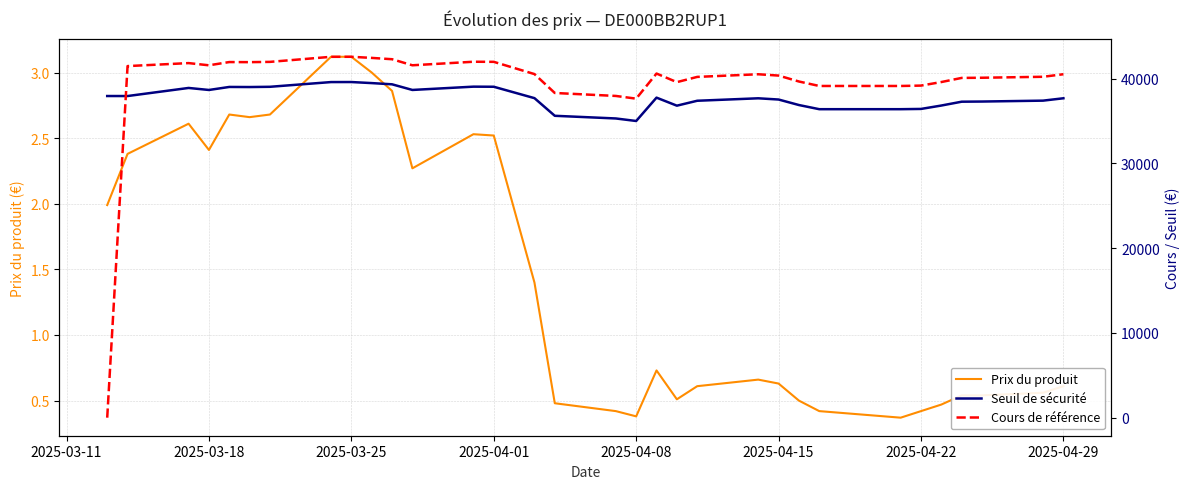

True or false: Cours de référence and Prix du produit cross at least once.

True